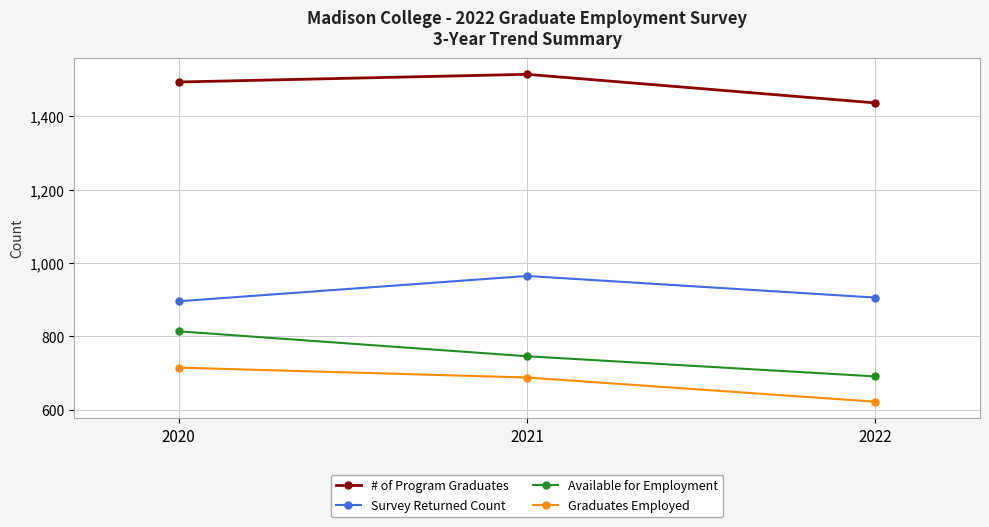

Which series has the largest total across all categories?

# of Program Graduates